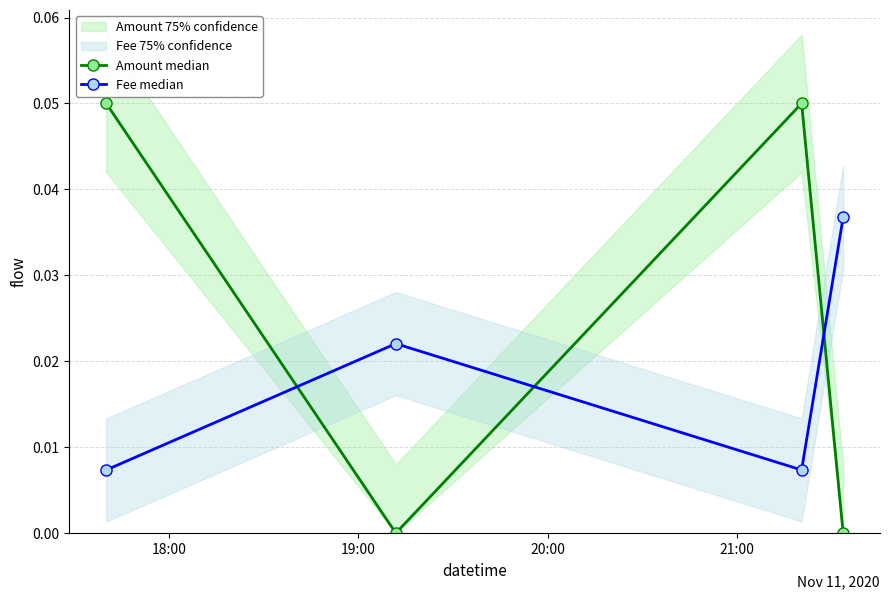

Is this an area chart (filled region under the line)?

No